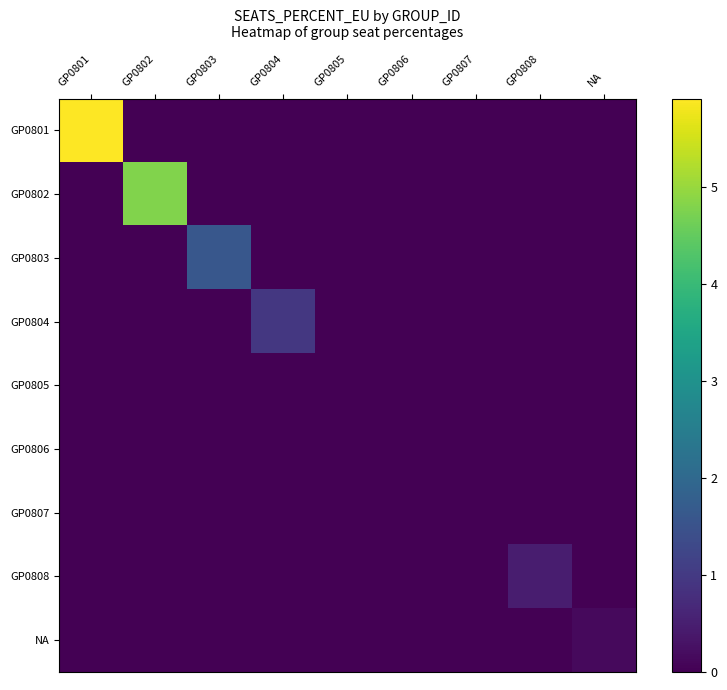

What is the greatest value displayed?

5.9